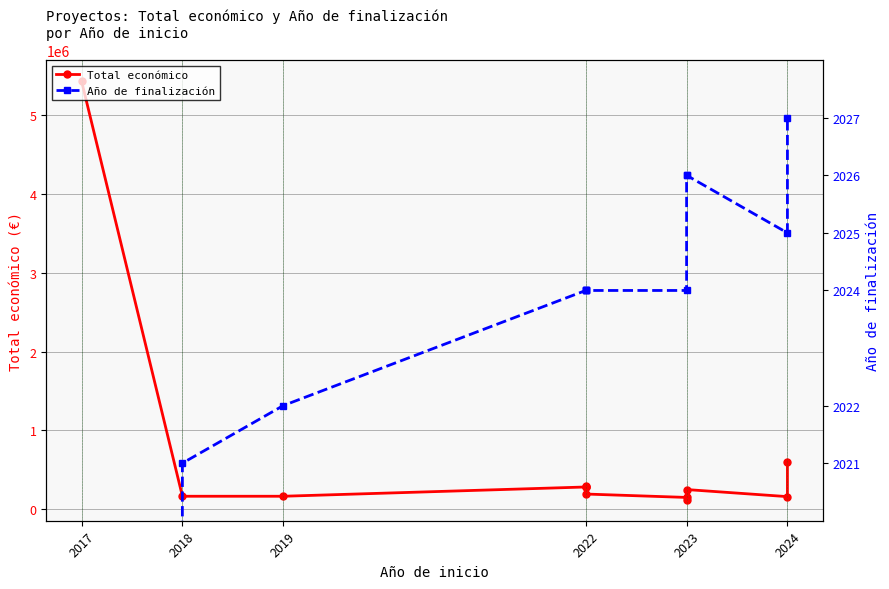

True or false: Año de finalización and Total económico cross at least once.

False